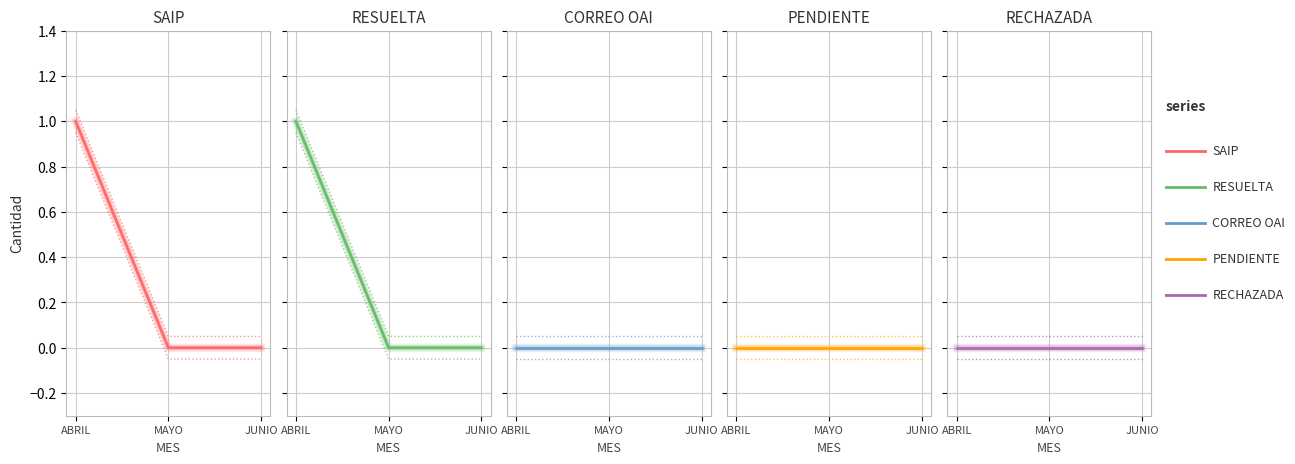

Which series has the largest total across all categories?

SAIP